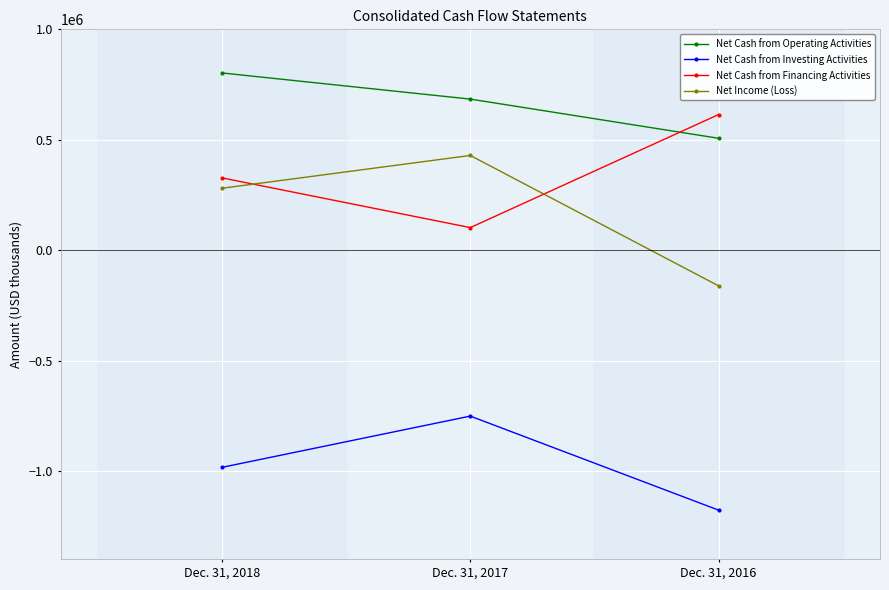

Which series has the largest range (max minus min)?

Net Income (Loss)